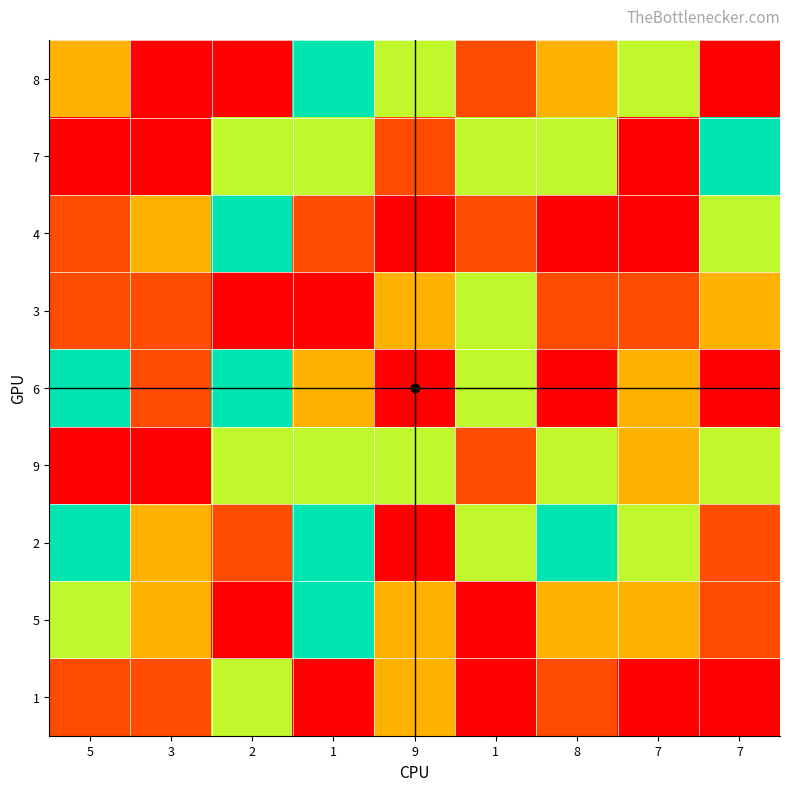

Between 1 and 7, which is larger?

7